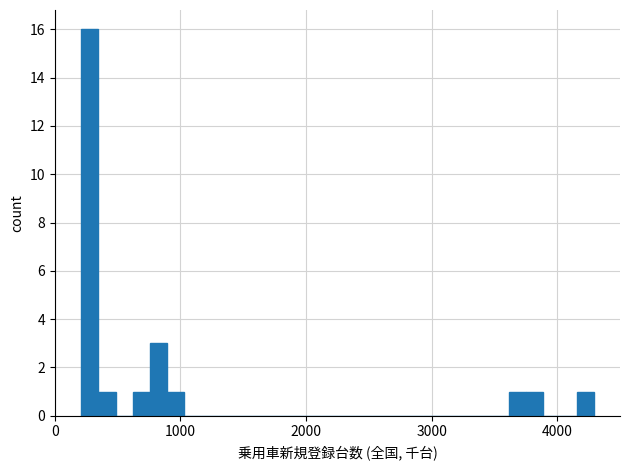

Read against the x-axis, roughly where is the centre of the tallest bar?

300